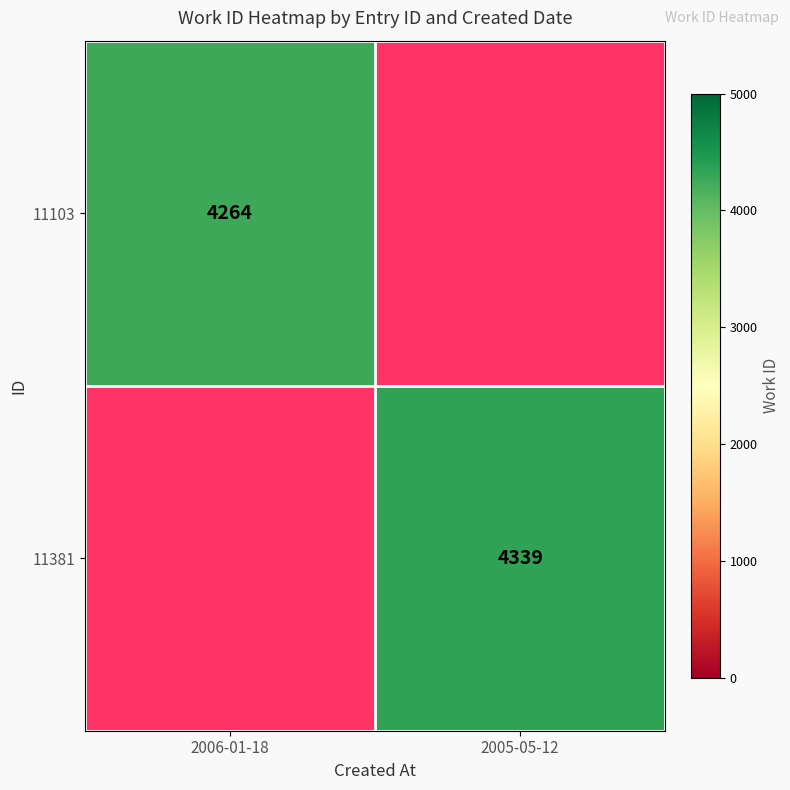

Is the value of 11103 at 2006-01-18 greater than the value of 11381 at 2005-05-12?

No